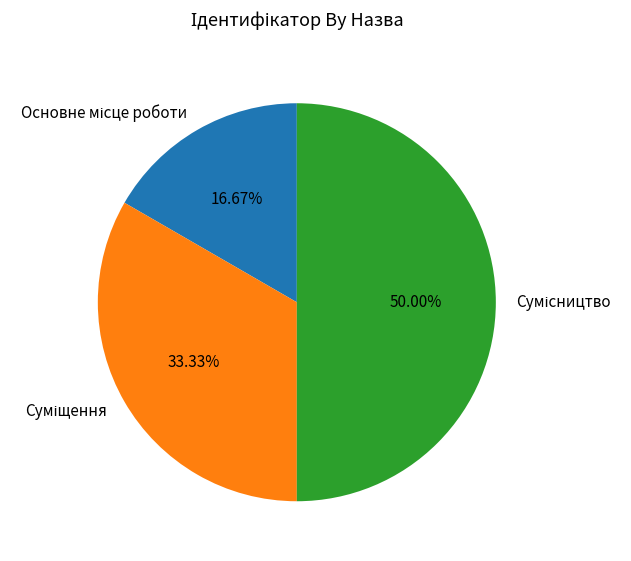

How many segments does this pie chart have?

3